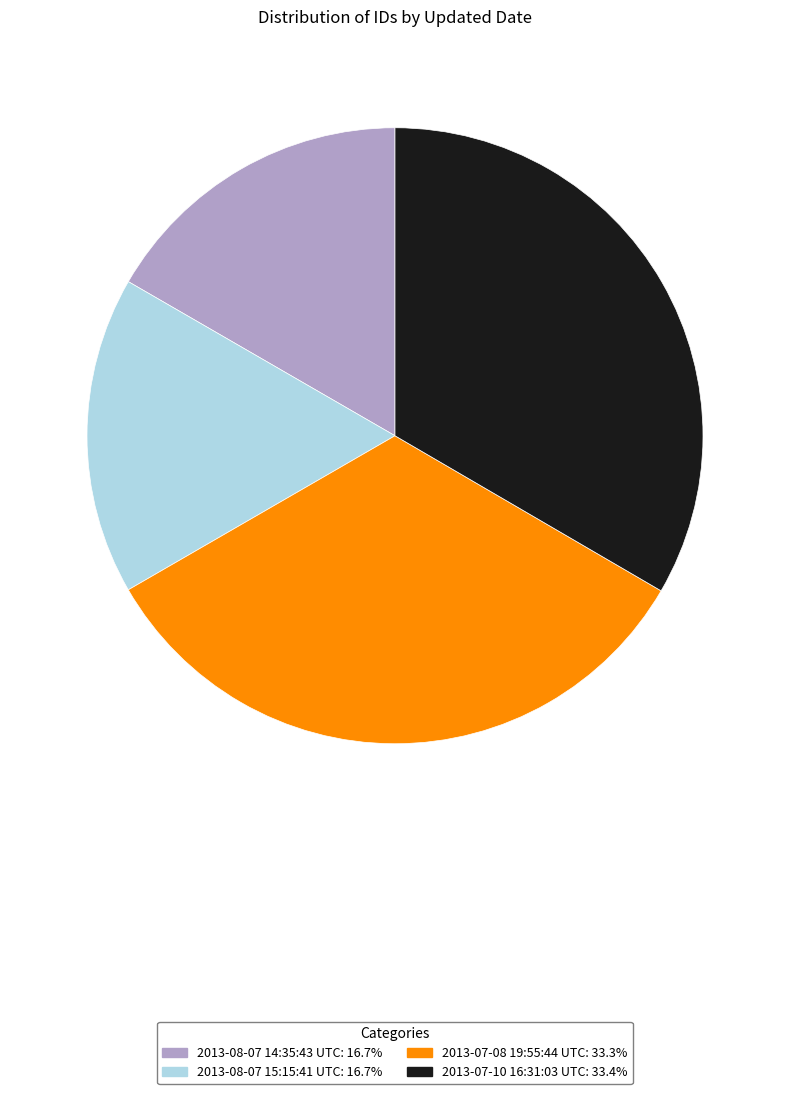

Do 2013-08-07 14:35:43 UTC and 2013-08-07 15:15:41 UTC together represent more than half of the pie?

No